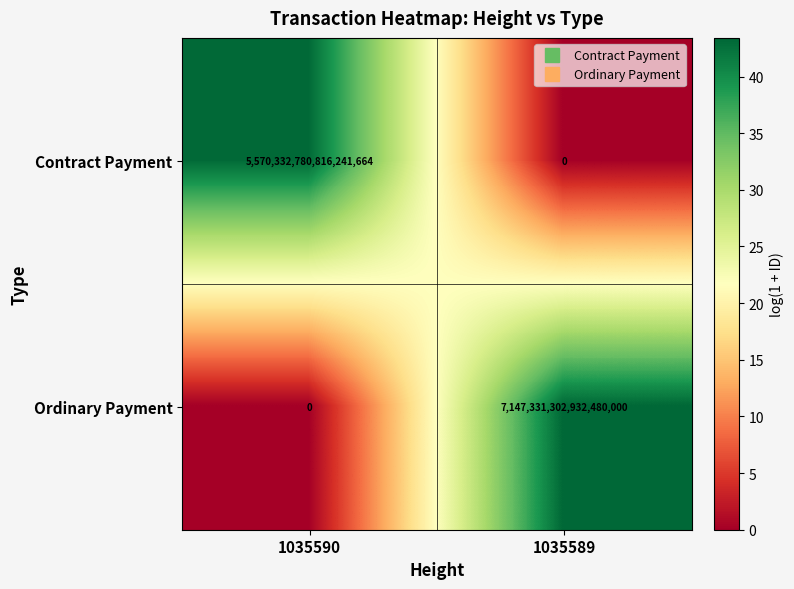

Which series has the largest range (max minus min)?

Ordinary Payment